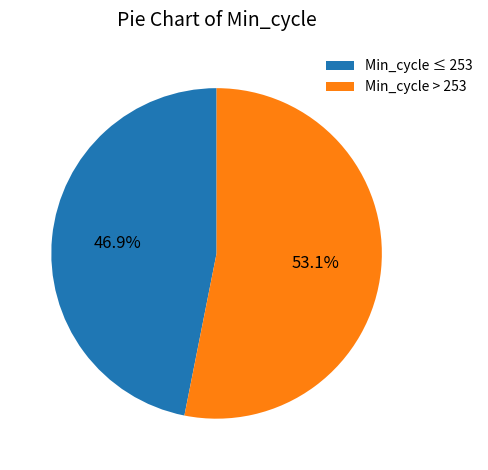

Which category has the biggest portion of the pie?

Min_cycle > 253